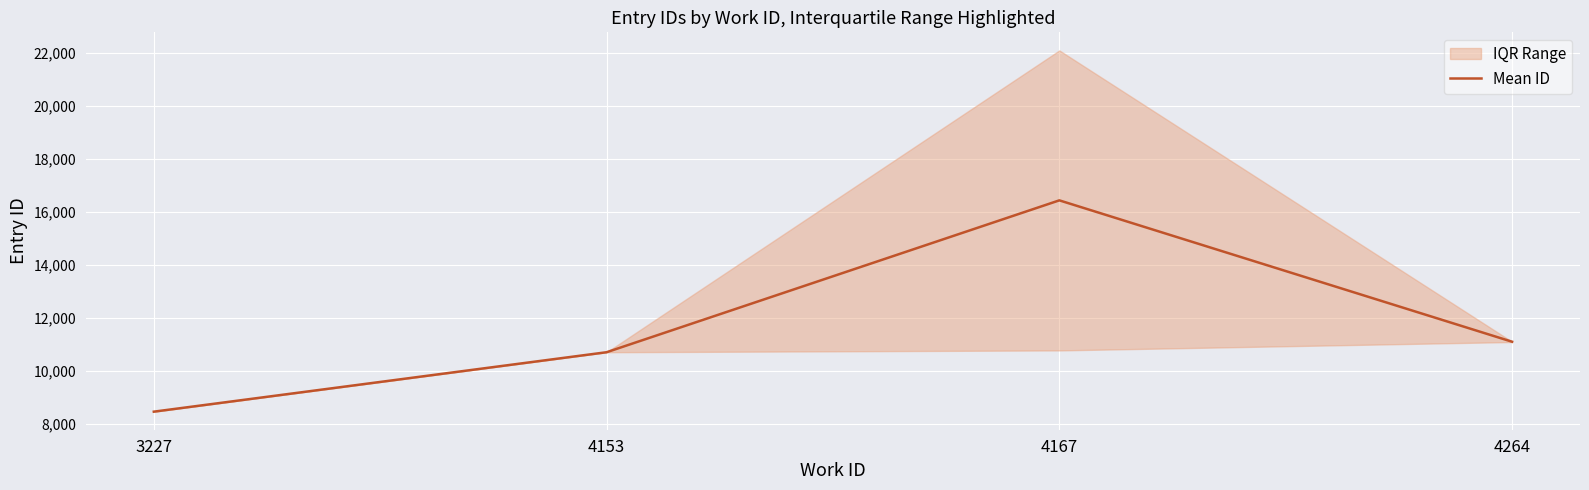

Reading left to right, extract all data points from this chart.

3227=8472.0	4153=10715.0	4167=16446.8	4264=11111.5